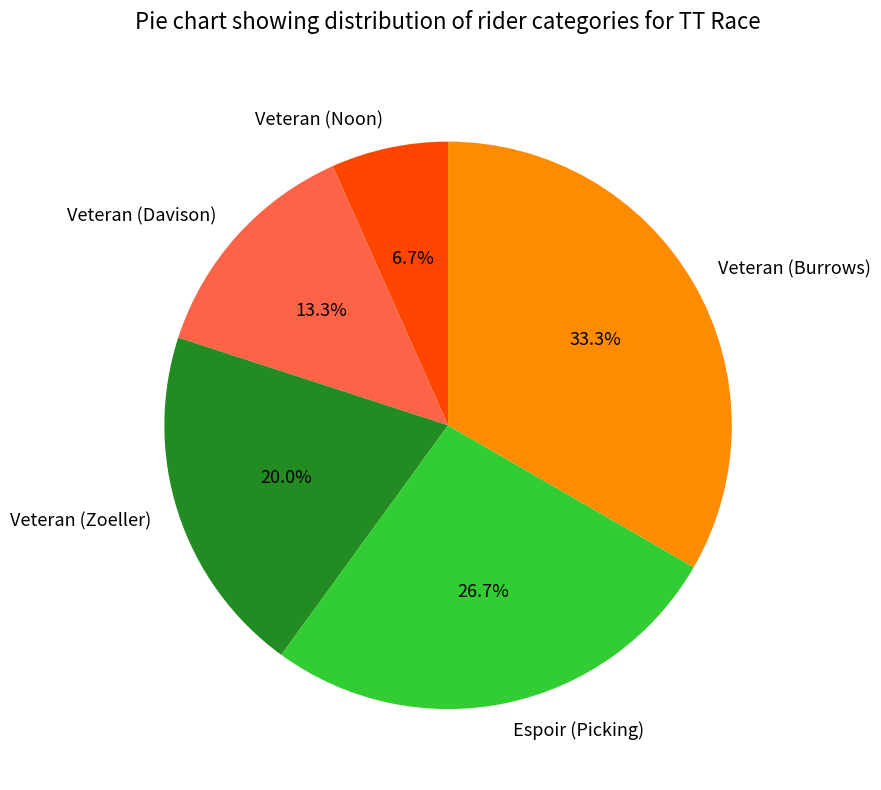

The Veteran (Burrows) slice represents 33% of the pie. True or false?

True